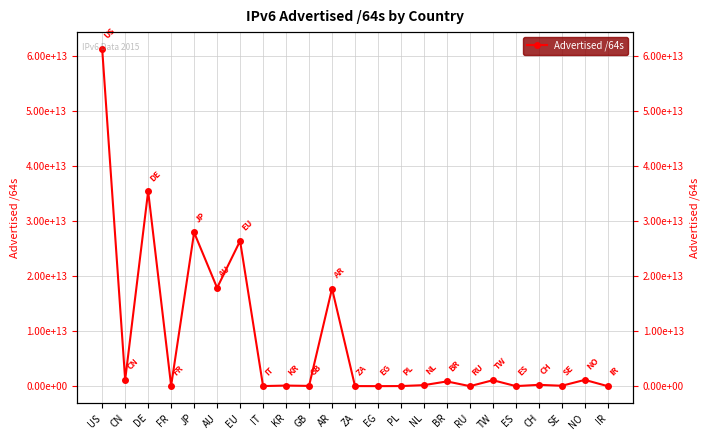

What is the sum of the values at CH and JP?

28176882008064